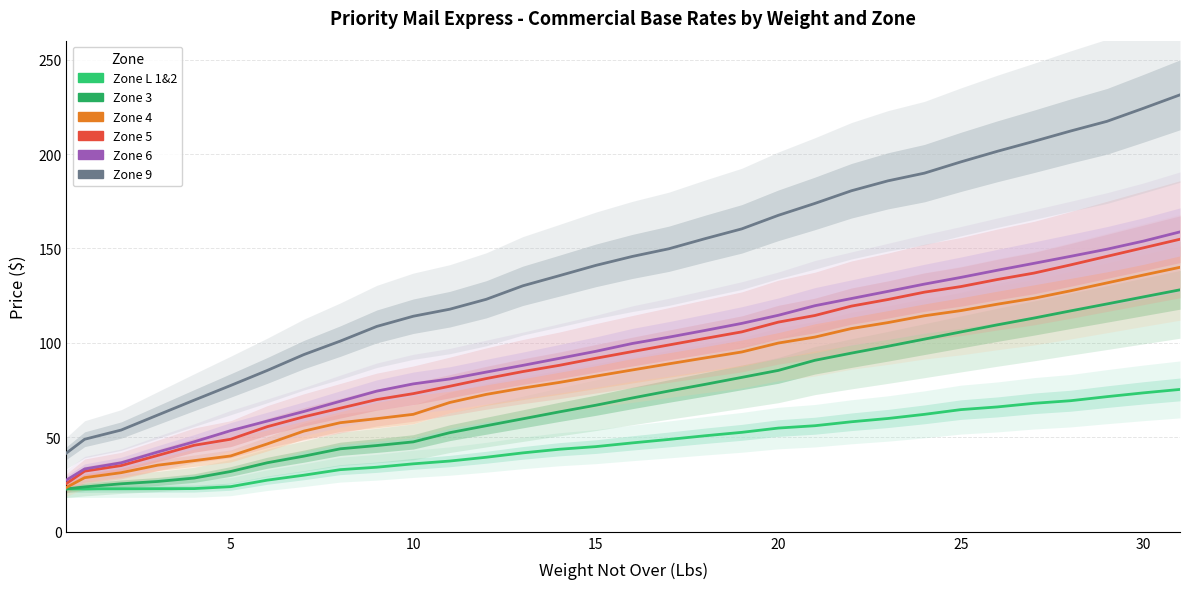

What value does the Zone 6 series have at 8?

69.1